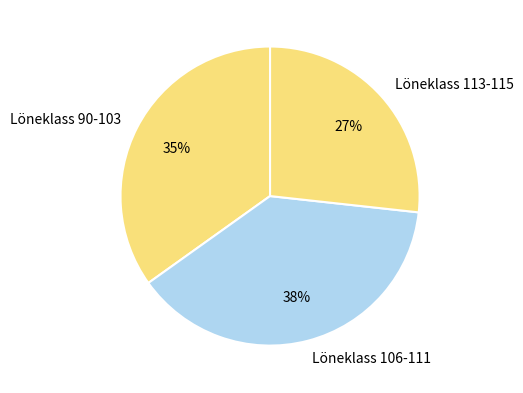

What is the largest slice in the pie chart?

Löneklass 106-111